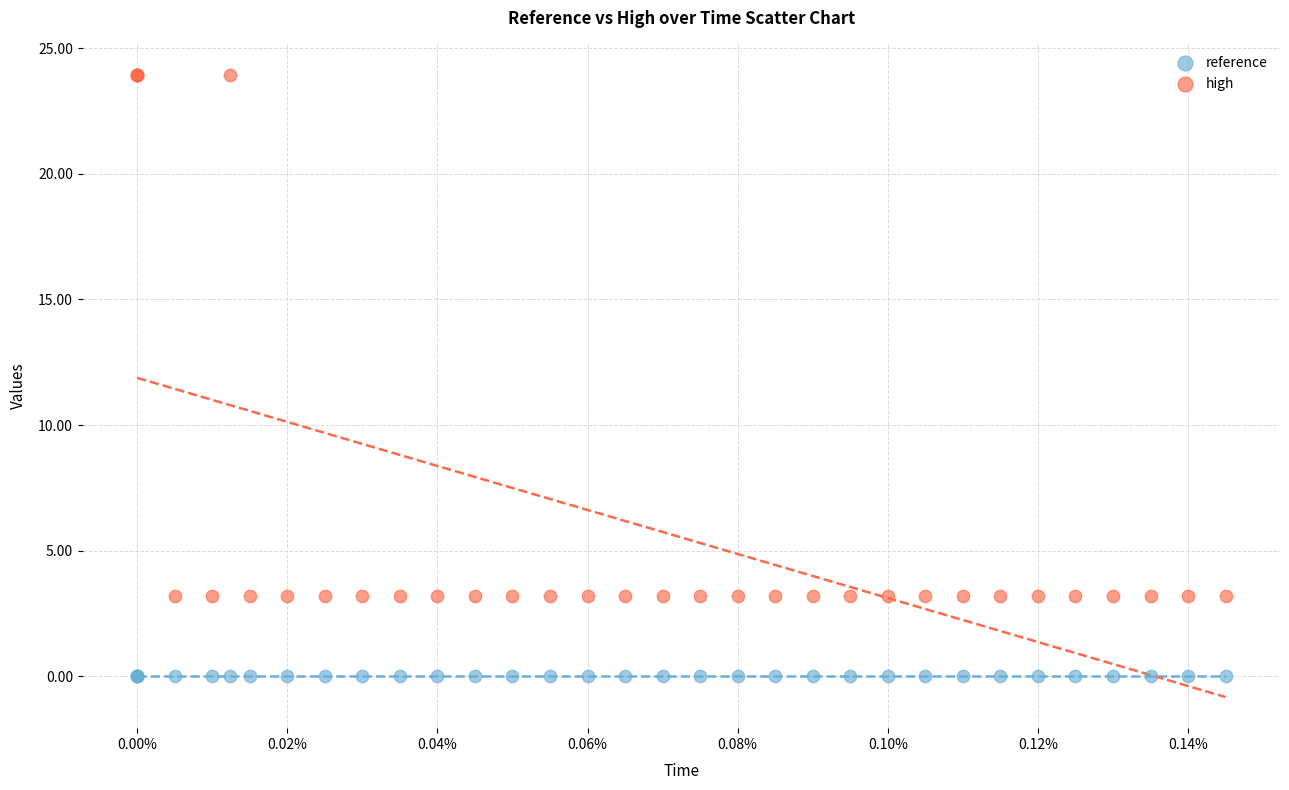

Which series contains the highest Y value?

high